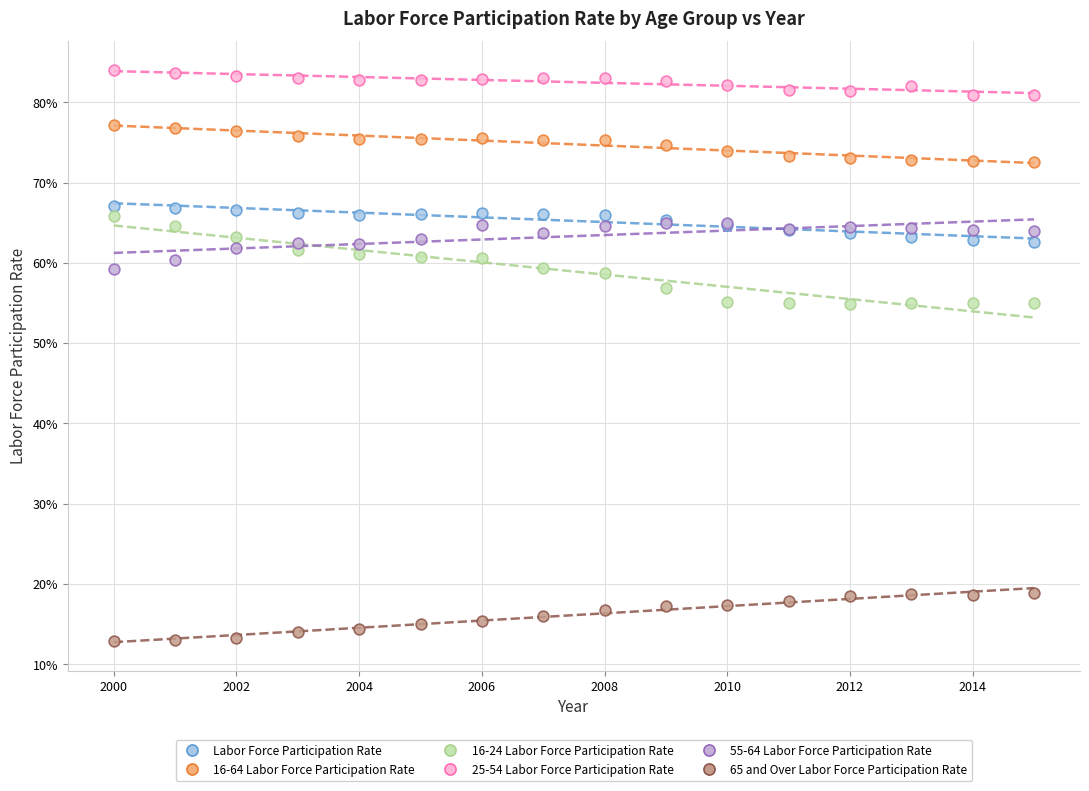

Which series reaches the maximum Y coordinate?

25-54 Labor Force Participation Rate